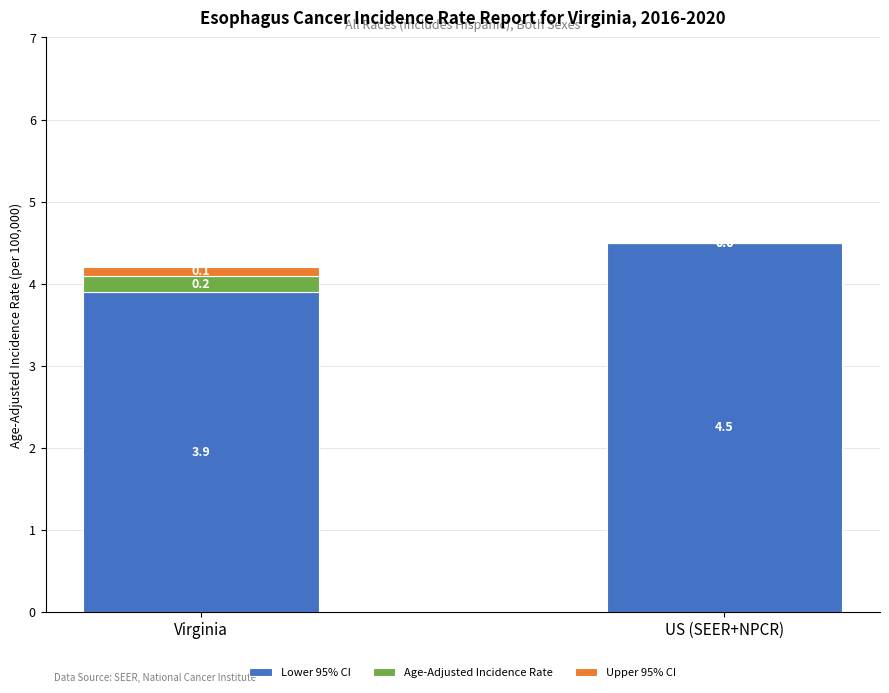

What value does the Lower 95% CI series have at US (SEER+NPCR)?

4.5